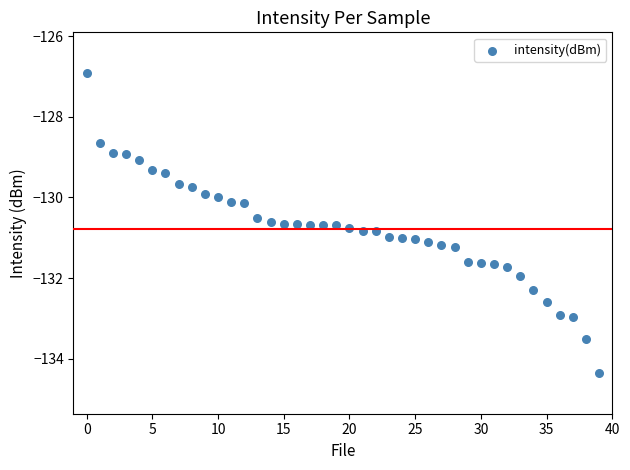

What is the range of Y values (max minus min)?

7.4